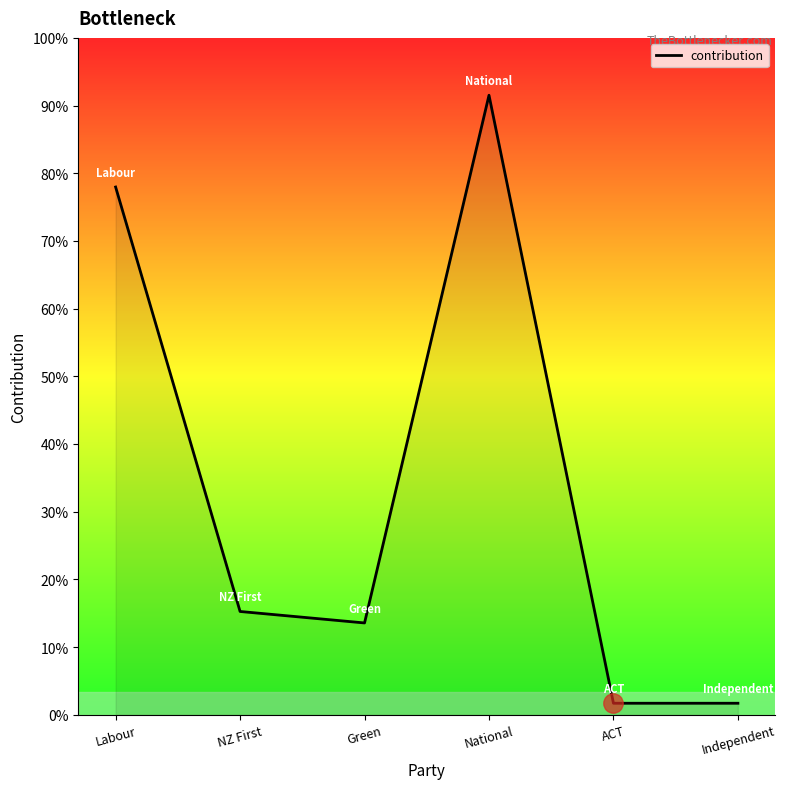

Is this an area chart (filled region under the line)?

Yes